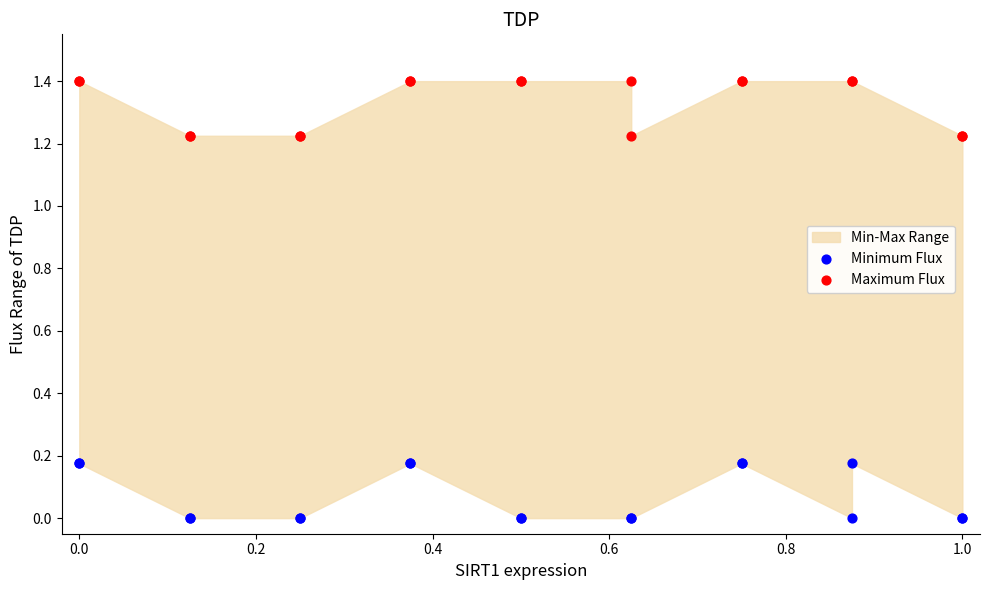

What is the X range (max minus min) for the scatter plot?

1.0